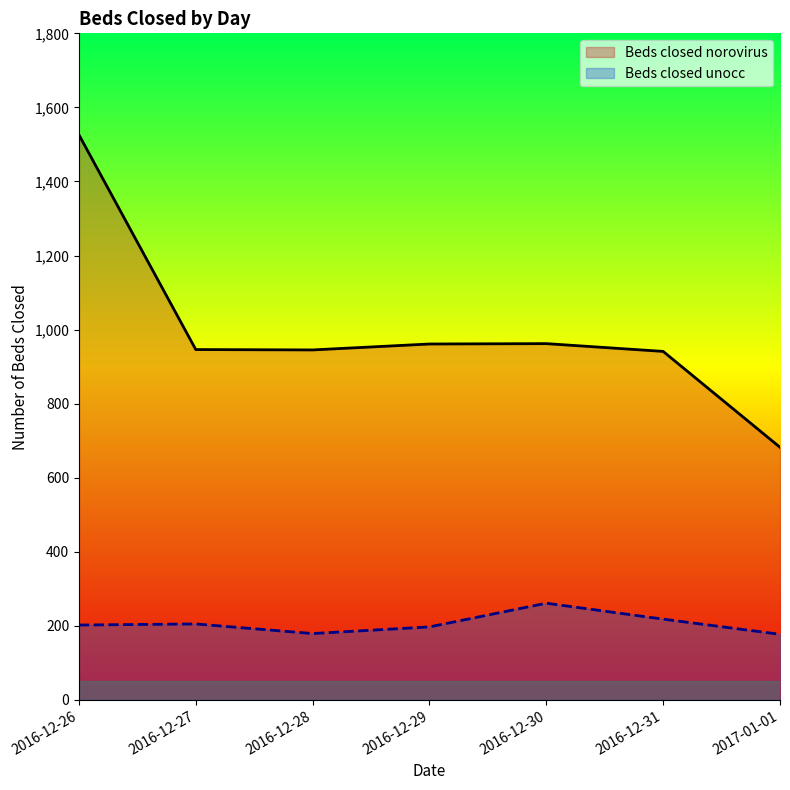

What are all the series names shown in the legend?

Beds closed norovirus, Beds closed unocc